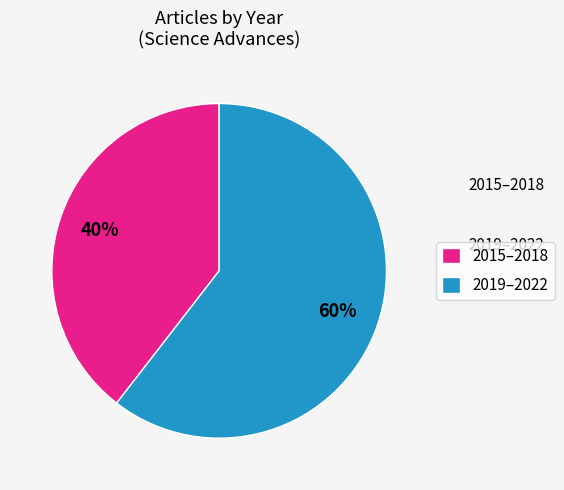

Which has a higher value, 2019–2022 or 2015–2018?

2019–2022